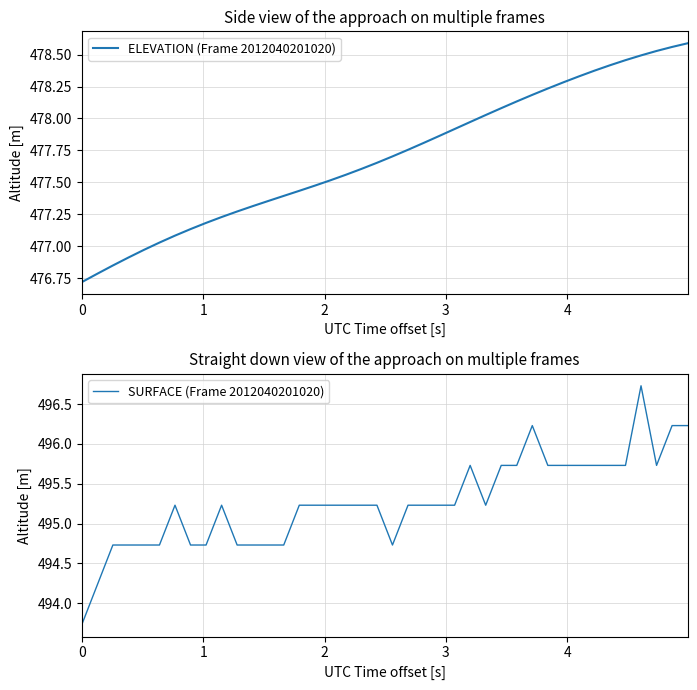

What is the smallest value displayed?

476.7